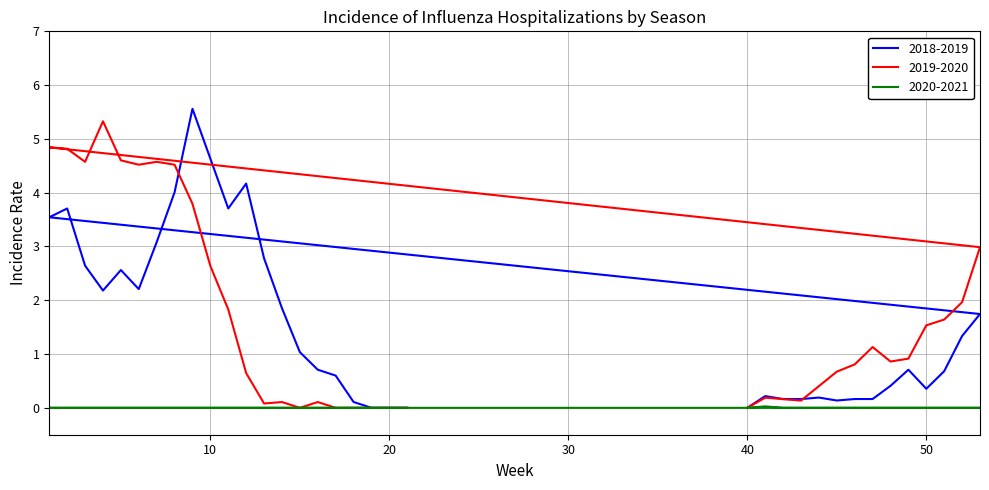

True or false: 2018-2019 and 2020-2021 intersect in this chart.

False